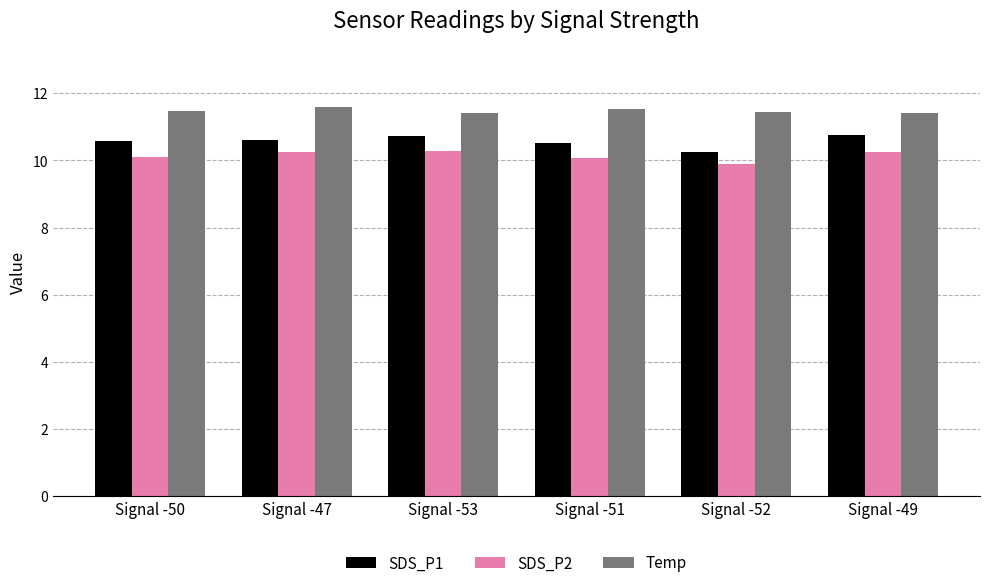

How many categories are shown in the chart?

6